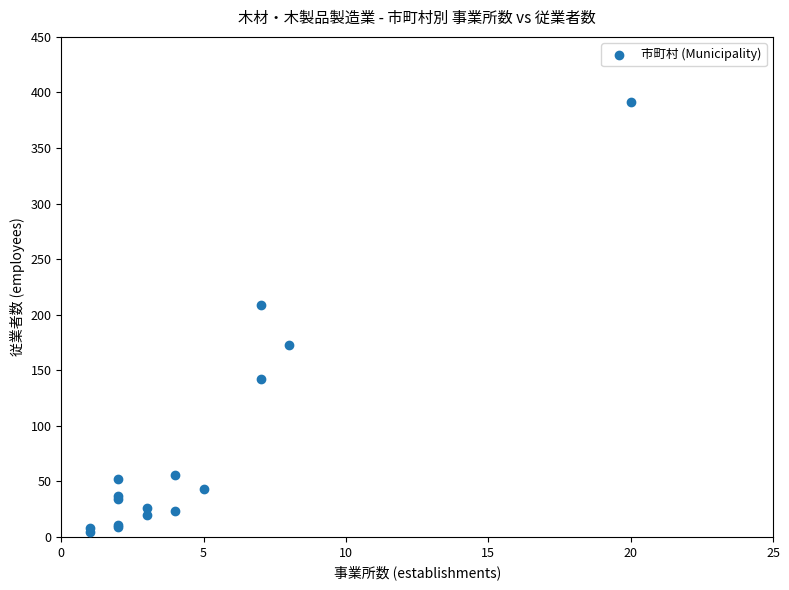

What Y value in the scatter plot is closest to 197?

209